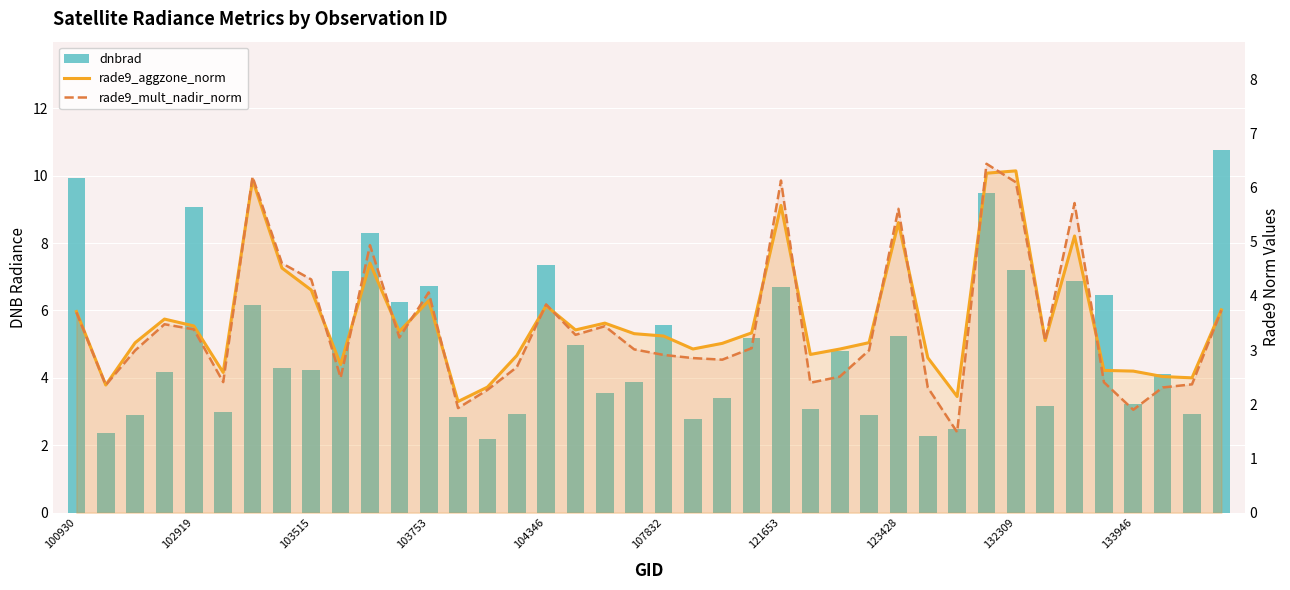

How many values in the dnbrad series are below 4?

17